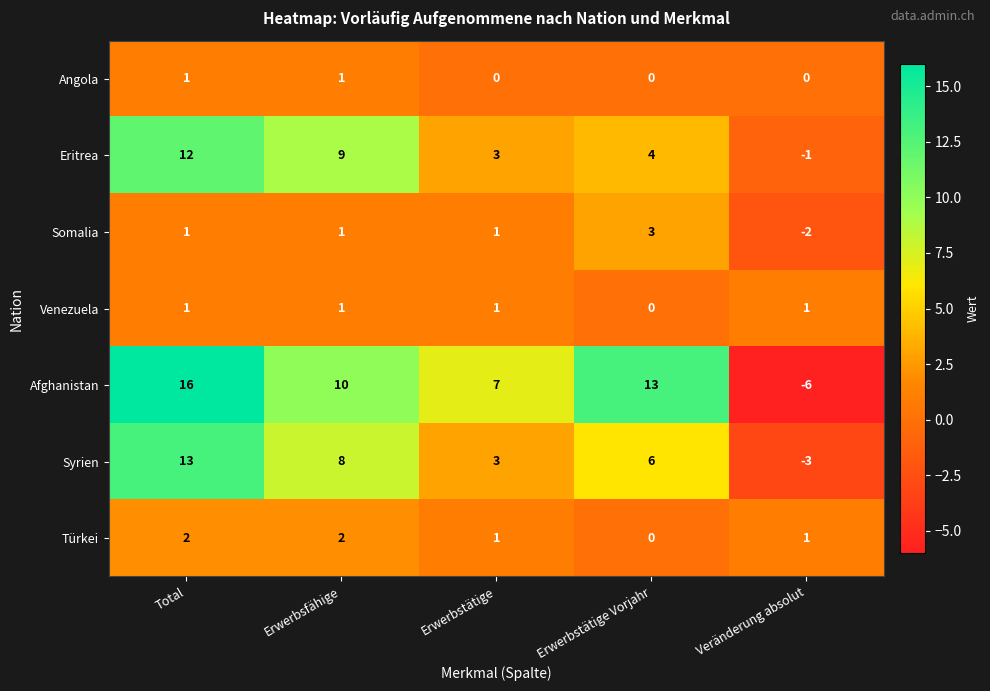

At which label is Afghanistan closest to 5?

Erwerbstätige